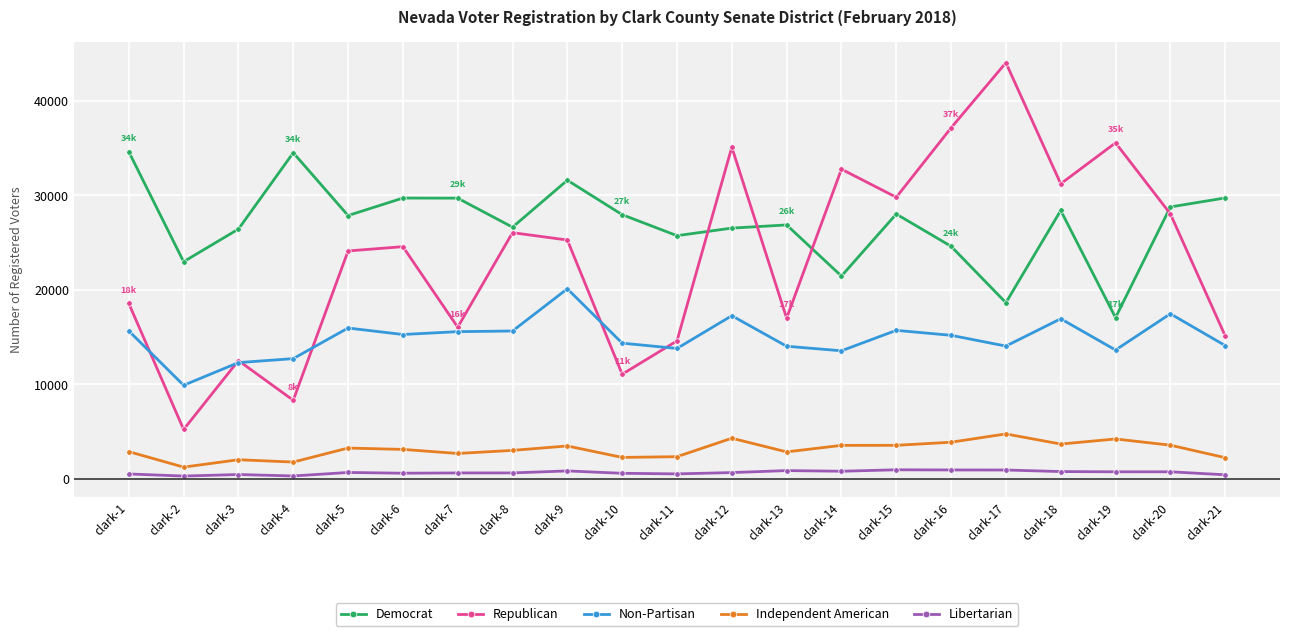

Read the Independent American value at clark-11, to the nearest 100.

2400